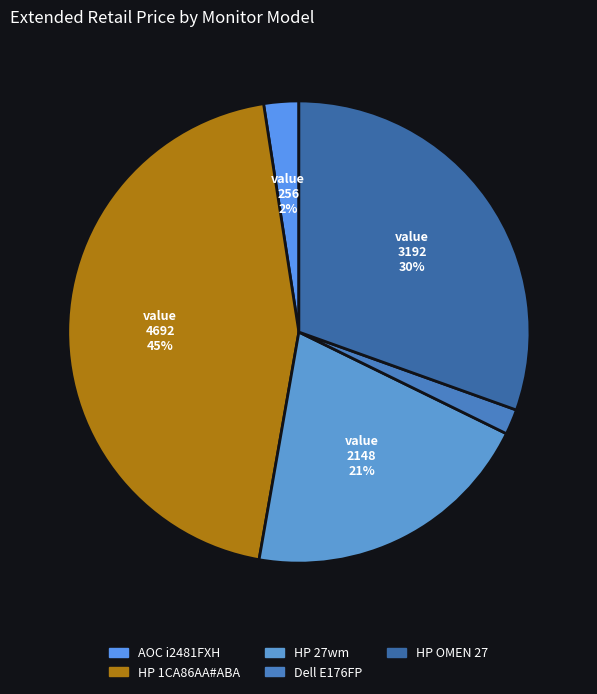

Rank the categories by value from lowest to highest.

Dell E176FP, AOC i2481FXH, HP 27wm, HP OMEN 27, HP 1CA86AA#ABA